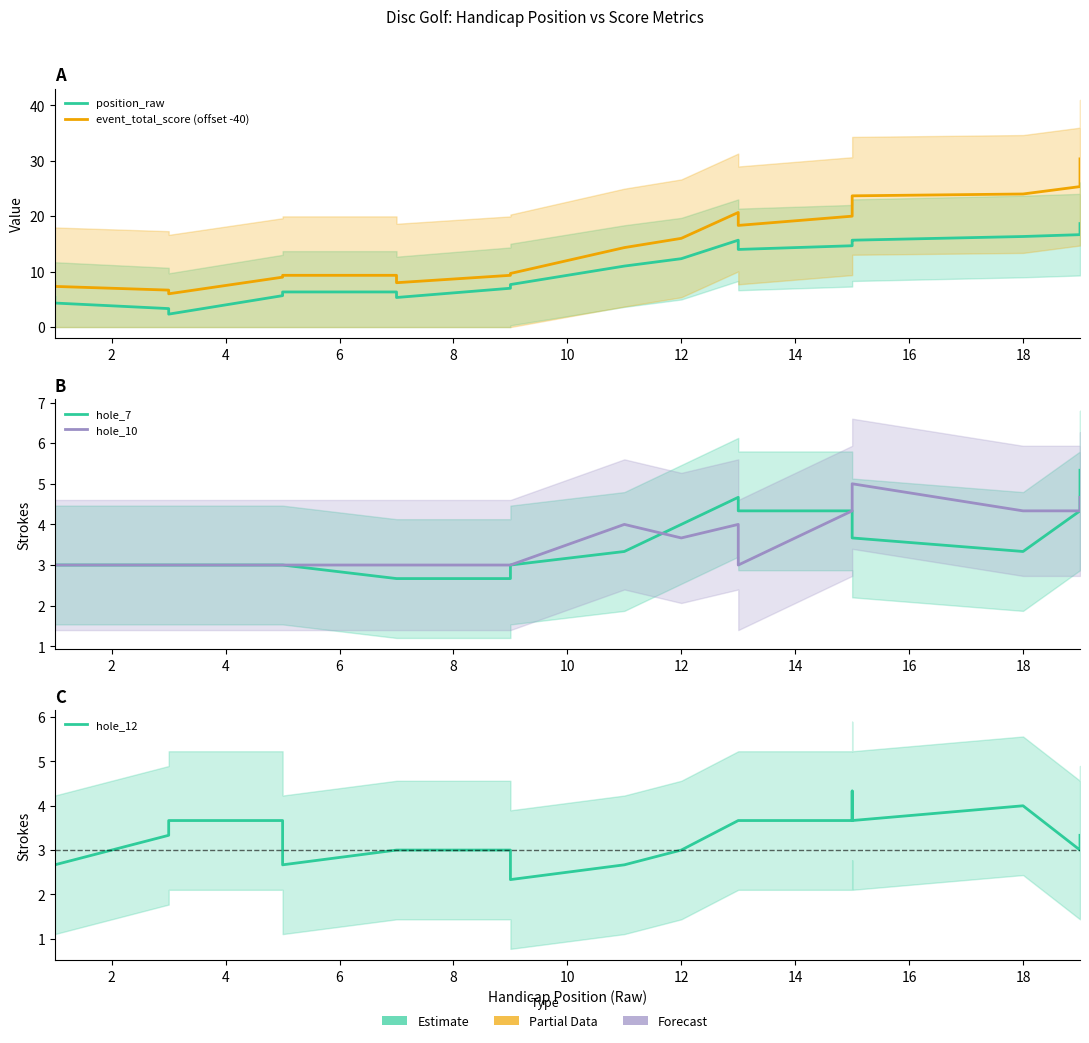

What is the maximum value shown in the chart?

30.3